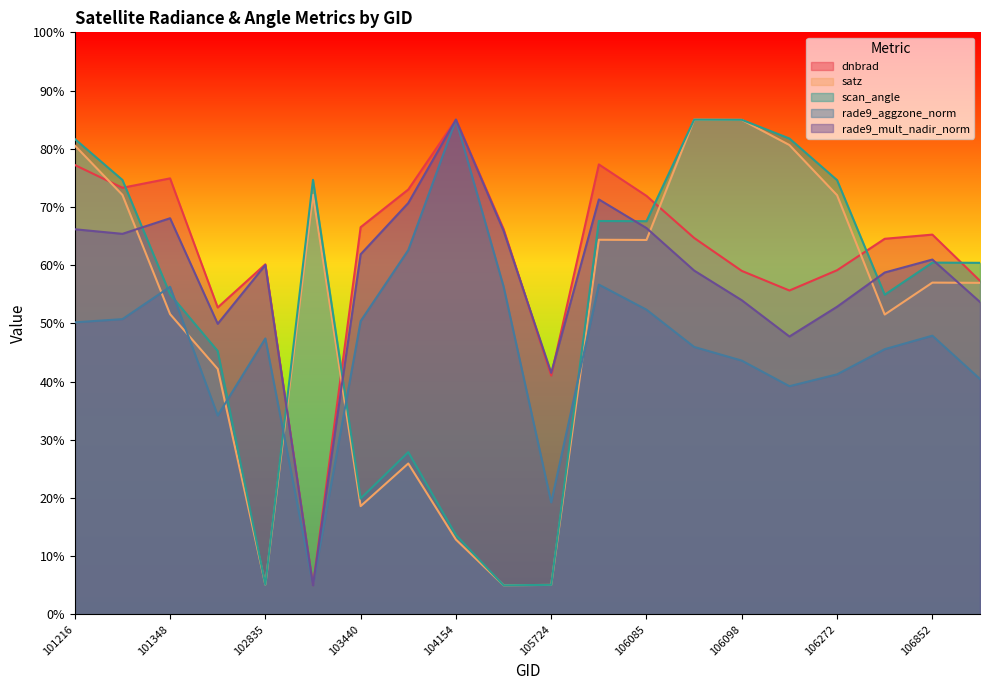

At which category is the sum across all series the highest?

101216